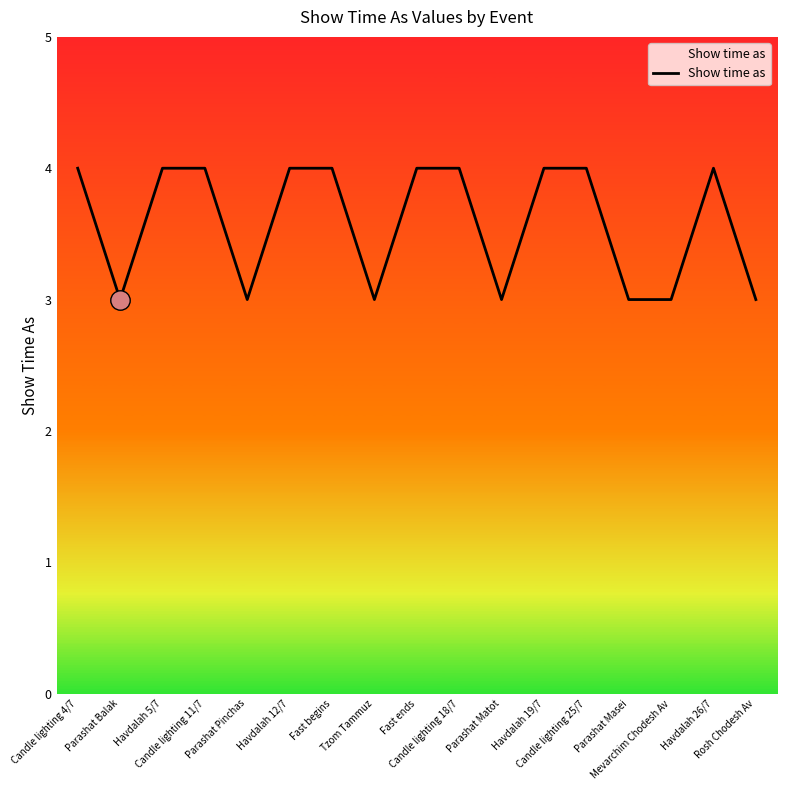

What is the minimum value shown in the chart?

3